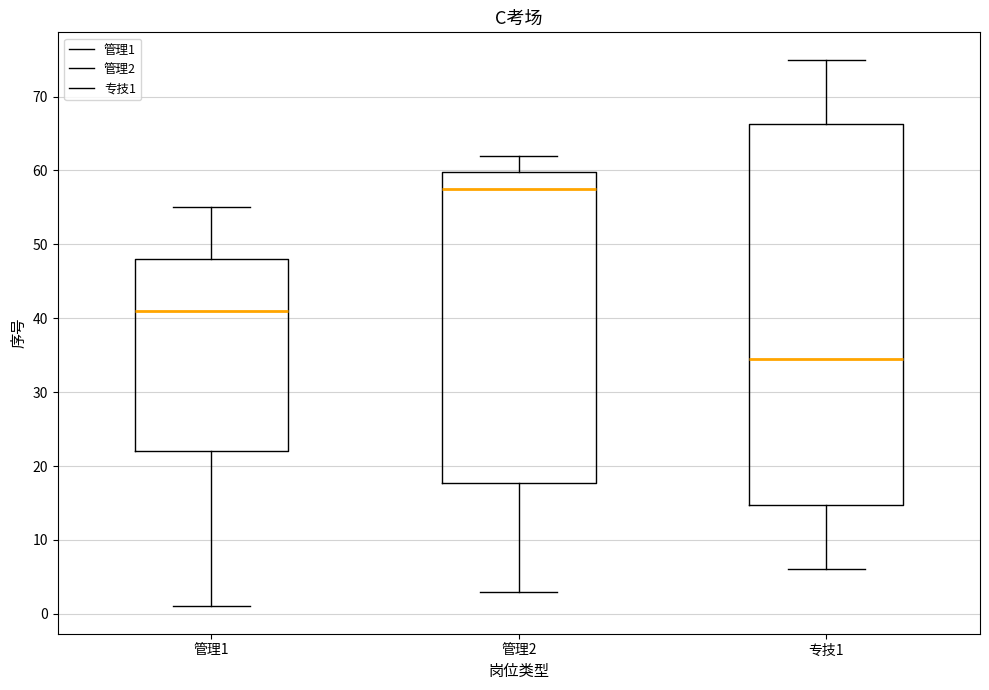

Reading left to right, transcribe this box plot: for each box, give where its median line is, the range the box spans, and where its two whiskers end, as read against the y-axis. The values are not printed on the chart, so give them approximately, as read against the axis.

管理1: median 41, box 22 to 48, whiskers 1 to 55
管理2: median 58, box 18 to 60, whiskers 3 to 62
专技1: median 35, box 15 to 66, whiskers 6 to 75